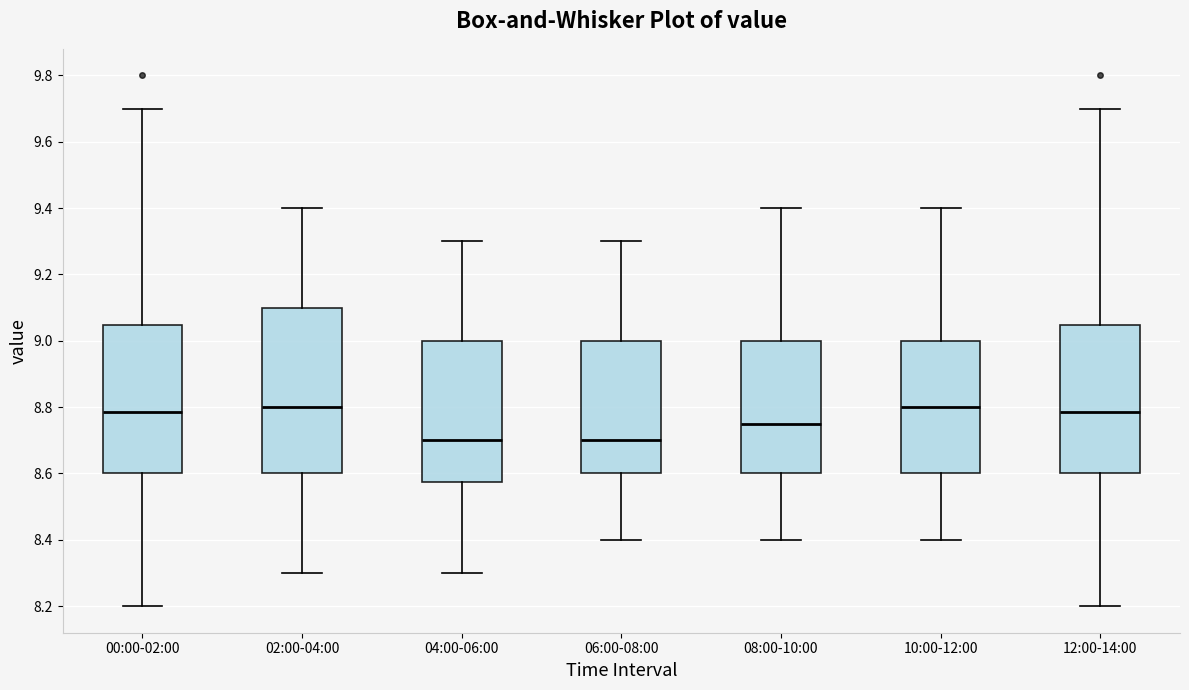

Which box is the tallest, from its lower edge to its upper edge?

02:00-04:00